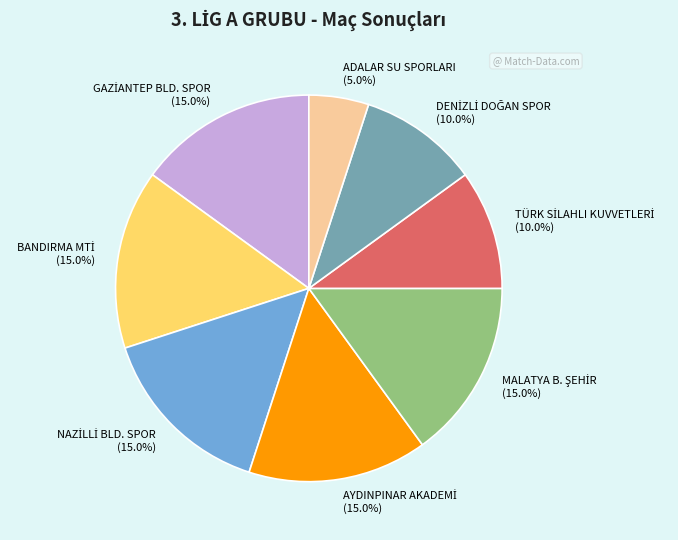

How many segments does this pie chart have?

8